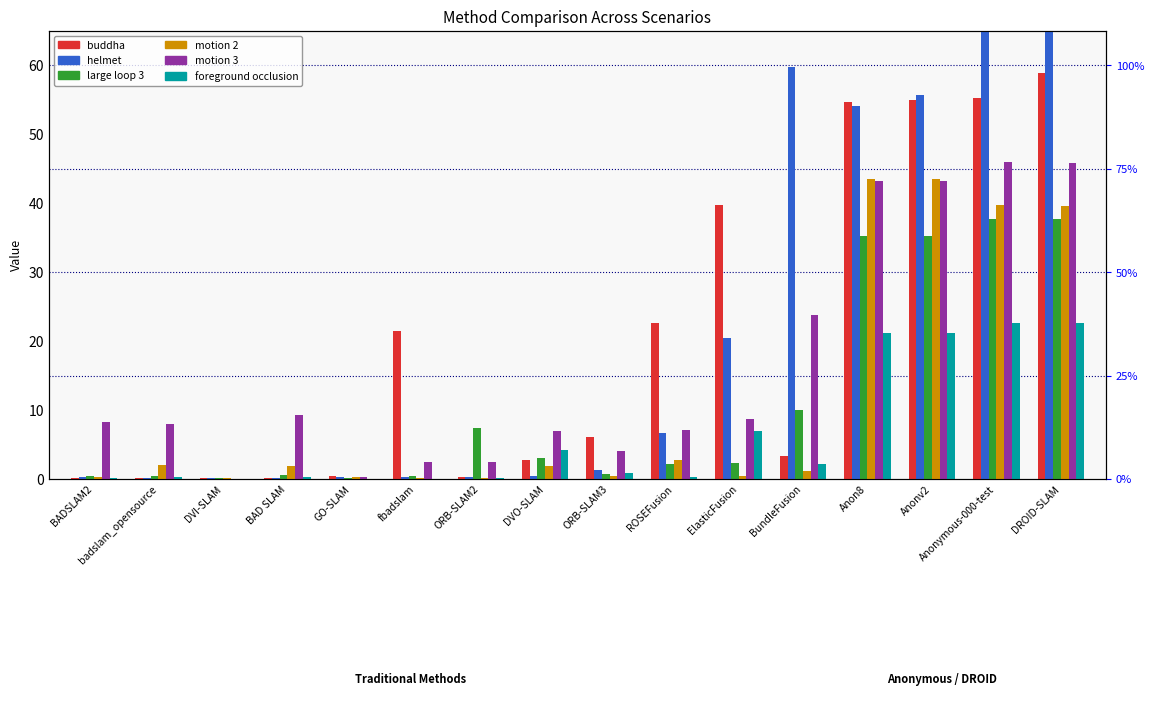

At which label does helmet first exceed 1?

ORB-SLAM3